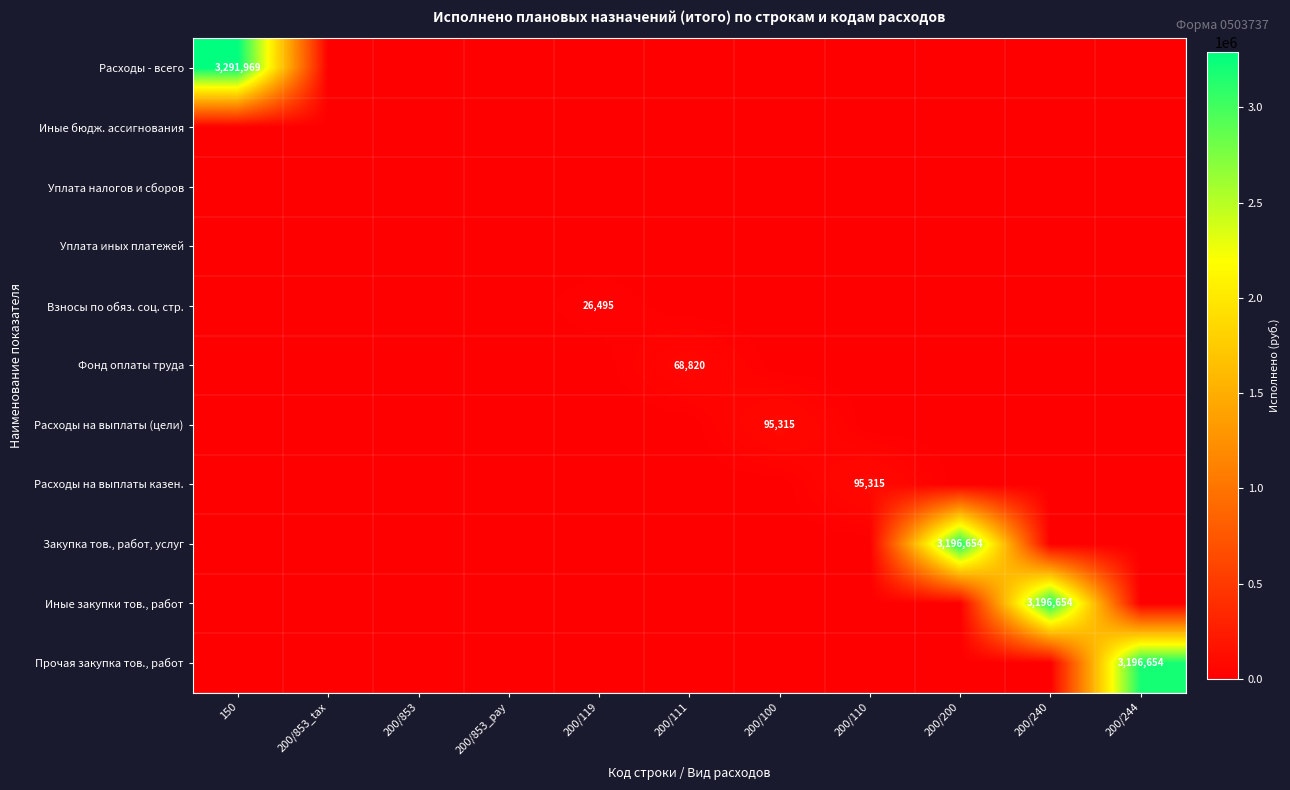

Which category has the highest value across all series?

150